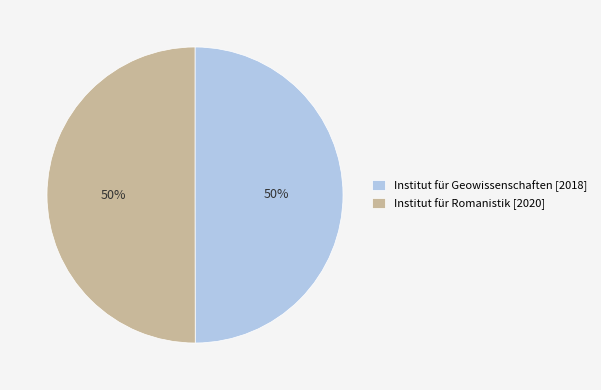

To the nearest percent, what is the combined percentage of Institut für Romanistik and Institut für Geowissenschaften?

100%